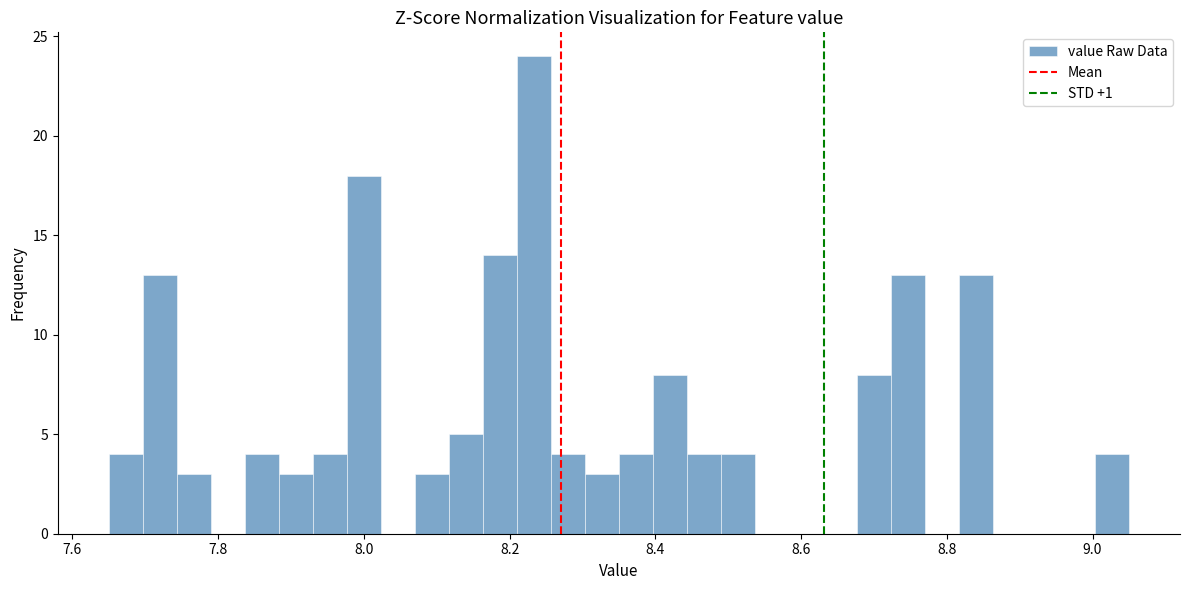

Around what value on the x-axis is the tallest bar? Give the approximate position of its centre, as read against the axis.

8.24